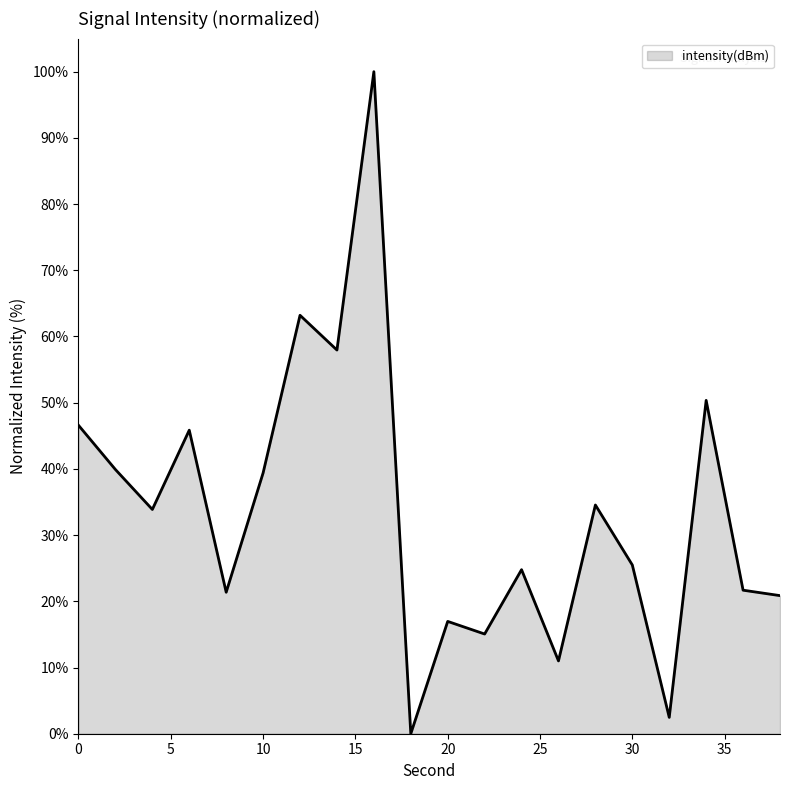

What is the difference between the maximum and minimum values?

100.0